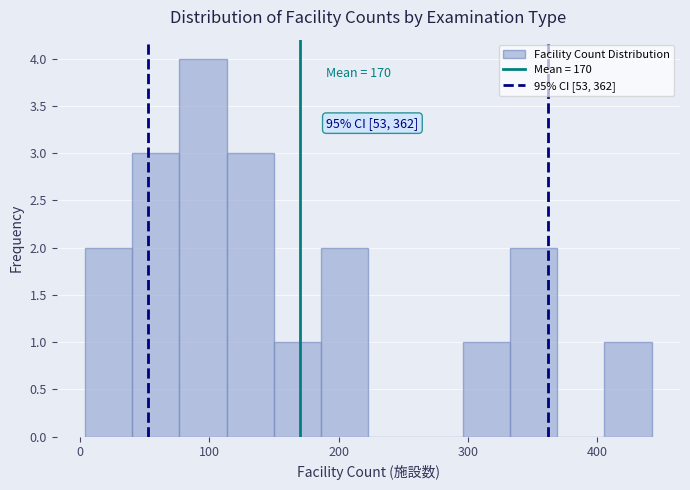

Read against the x-axis, roughly where is the centre of the tallest bar?

100